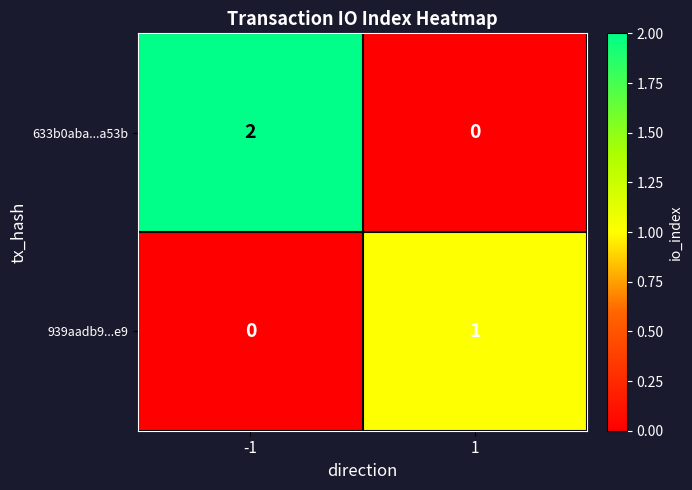

The 633b0aba...a53b series shows -1 at 1. True or false?

False